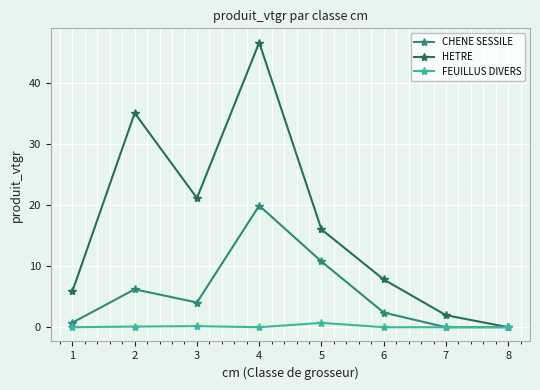

Is this an area chart (filled region under the line)?

No